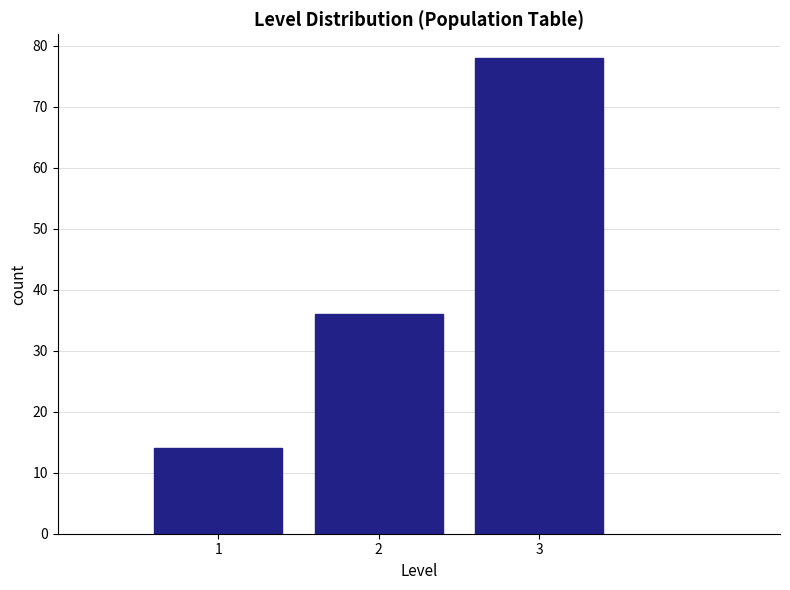

Reading left to right, transcribe this chart: for each bar, give the range it covers on the x-axis and its height. The values are not printed on the chart, so give them approximately, as read against the axis.

0.5 to 1.5: 14
1.5 to 2.5: 36
2.5 to 3.5: 78